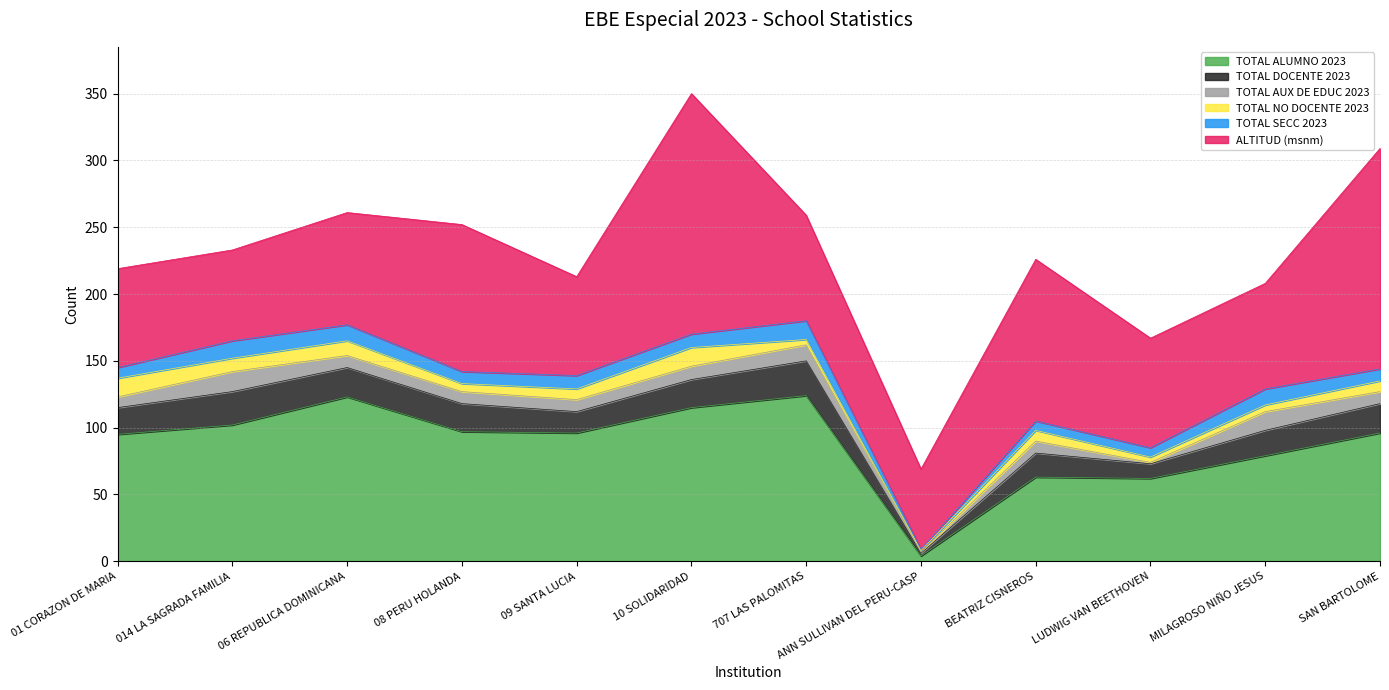

What is the sum of the TOTAL AUX DE EDUC 2023 values at 707 LAS PALOMITAS and 09 SANTA LUCIA?

21